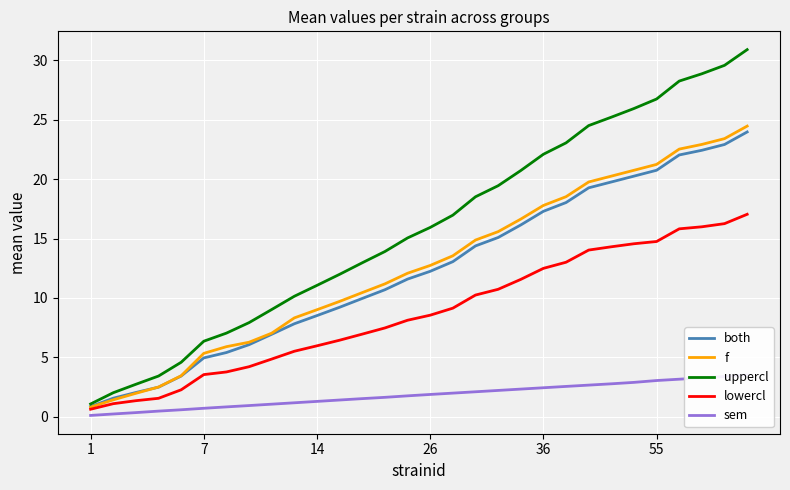

How many lines are shown in the chart?

5